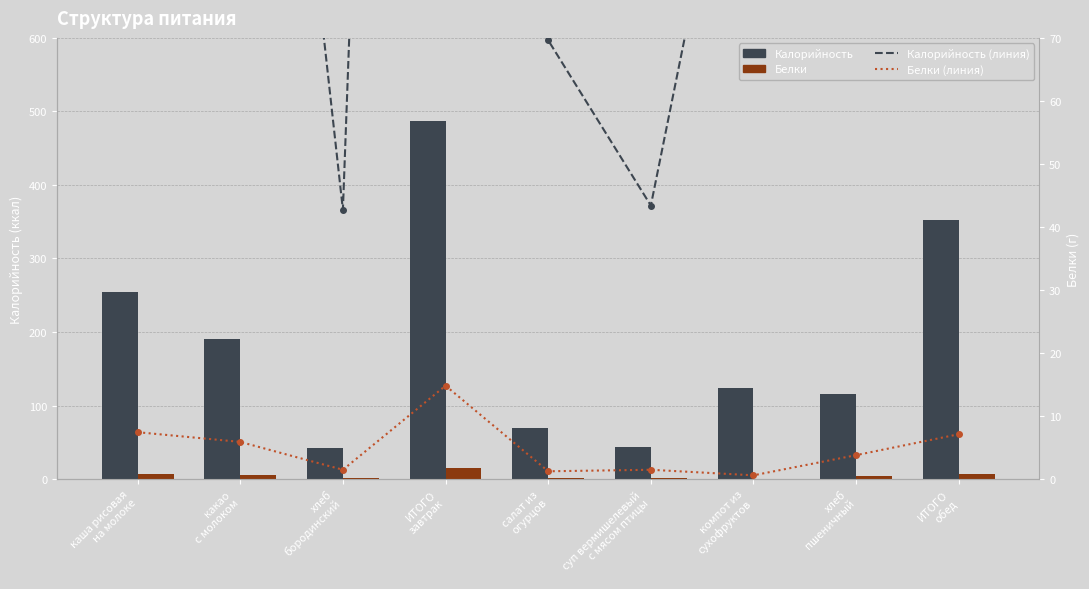

Which has a higher value, суп вермишелевый
с мясом птицы or хлеб
пшеничный?

хлеб
пшеничный